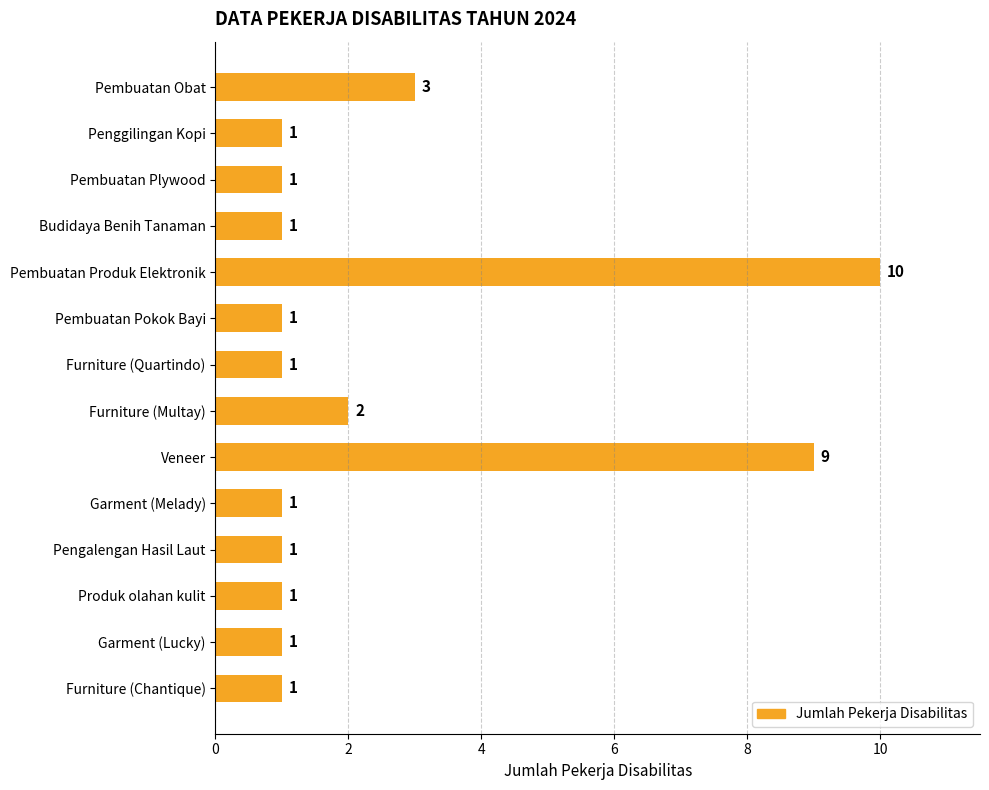

The value at Furniture (Multay) is 3. True or false?

False